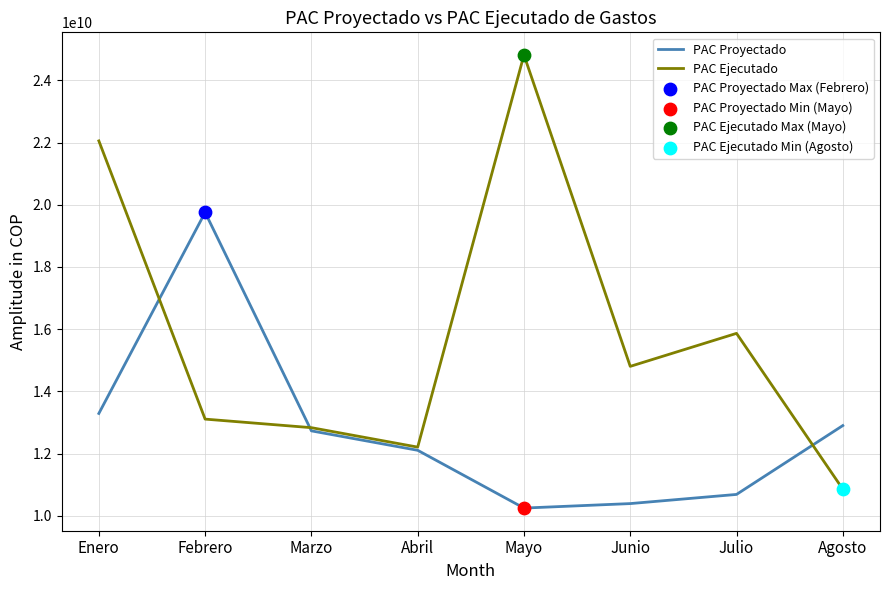

Between Julio and Agosto, which series saw the biggest shift?

PAC Ejecutado